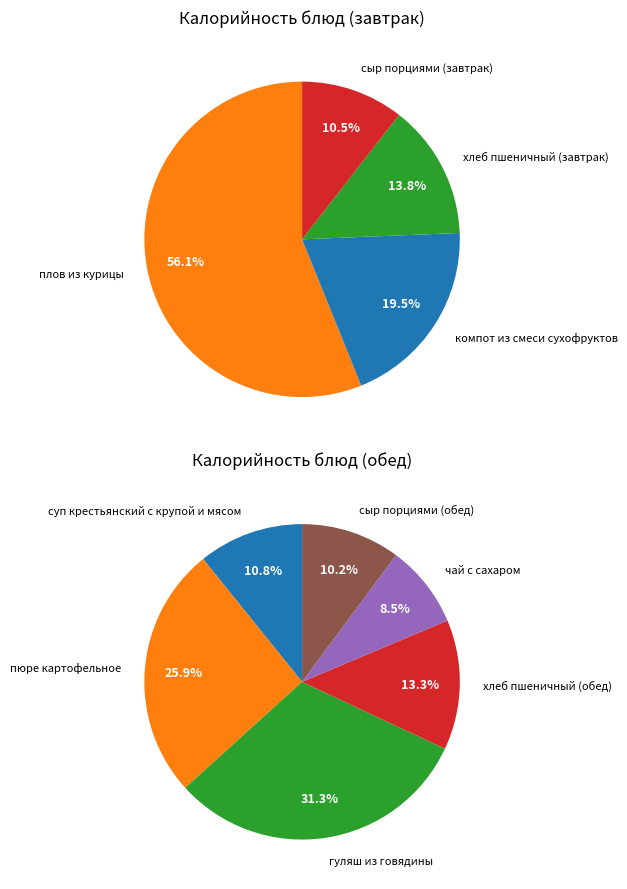

Between пюре картофельное and плов из курицы, which is larger?

плов из курицы